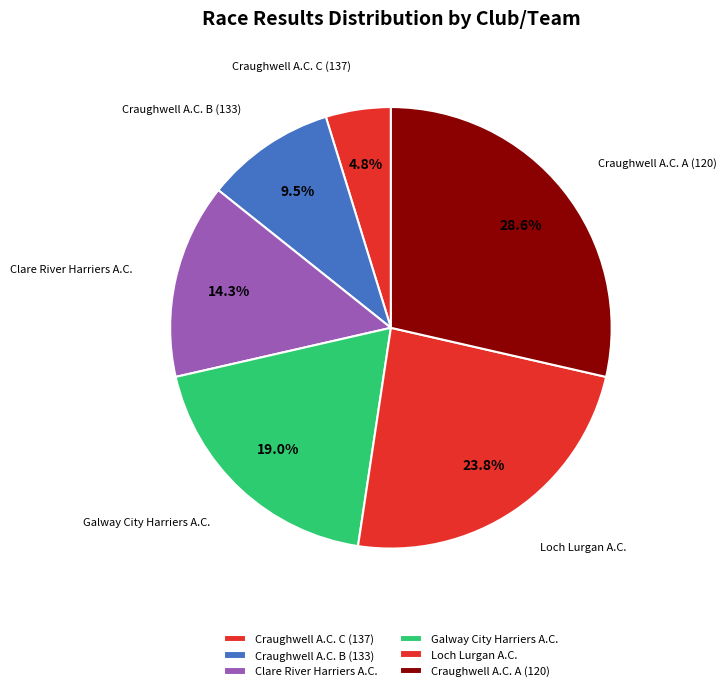

How many segments does this pie chart have?

6